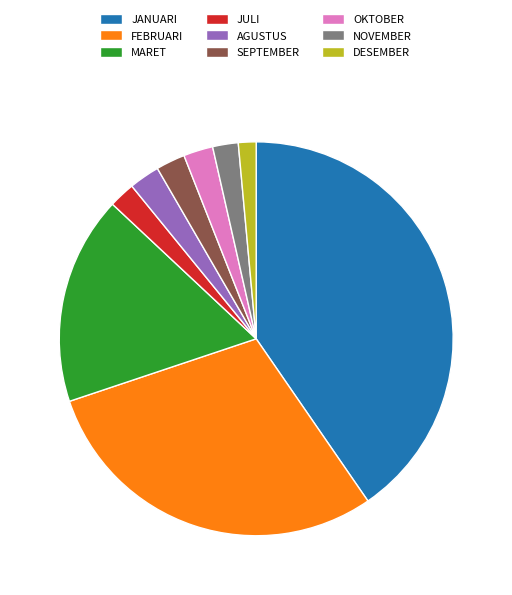

What is the largest slice in the pie chart?

JANUARI